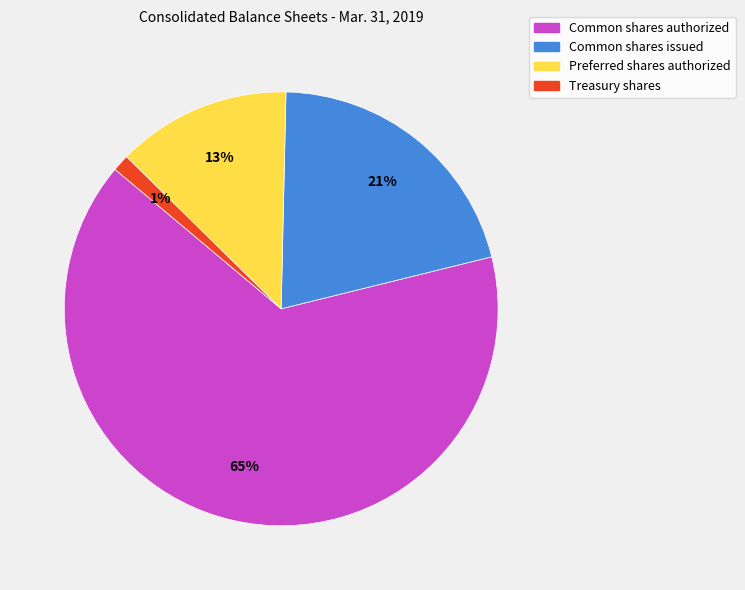

To the nearest percent, what is the average slice percentage?

25%